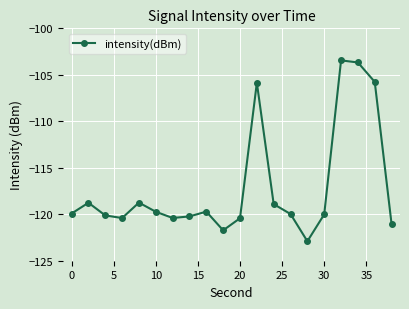

What is the difference between the maximum and minimum values?

19.5